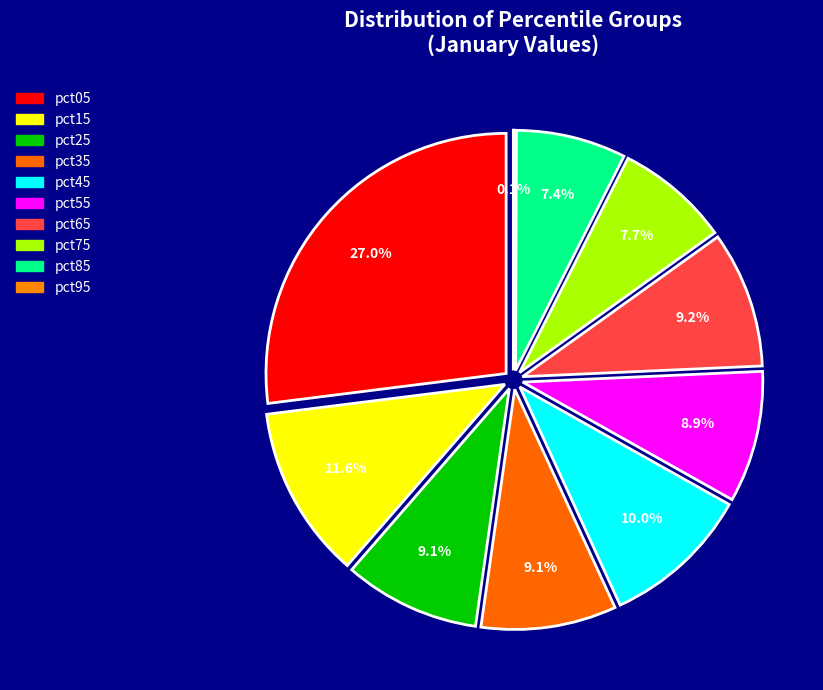

Which slice is the smallest?

pct95